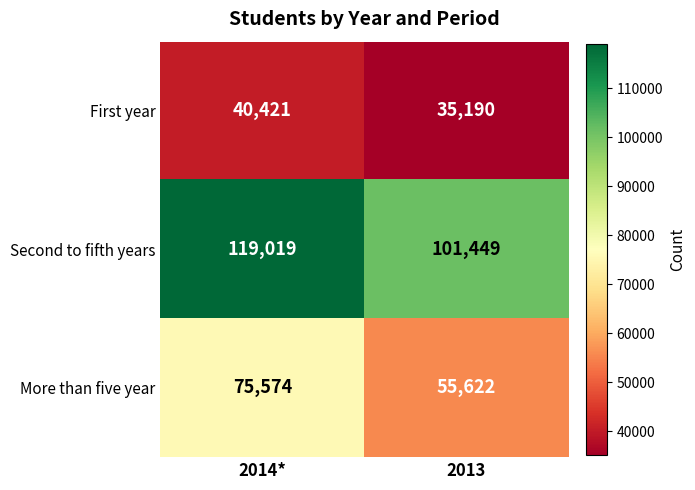

The value of First year at 2014* is 52982. True or false?

False